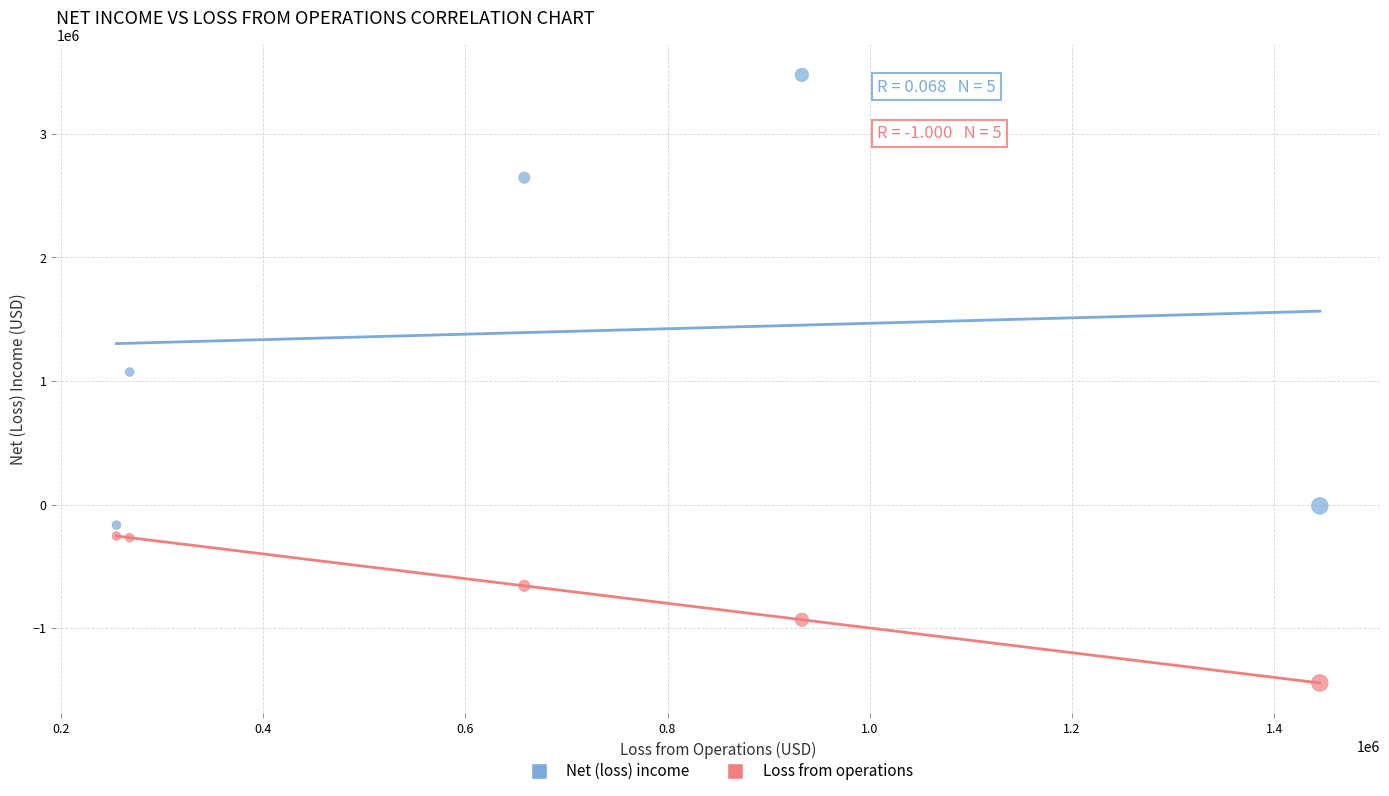

What are all the series names shown in the legend?

Net (loss) income, Loss from operations